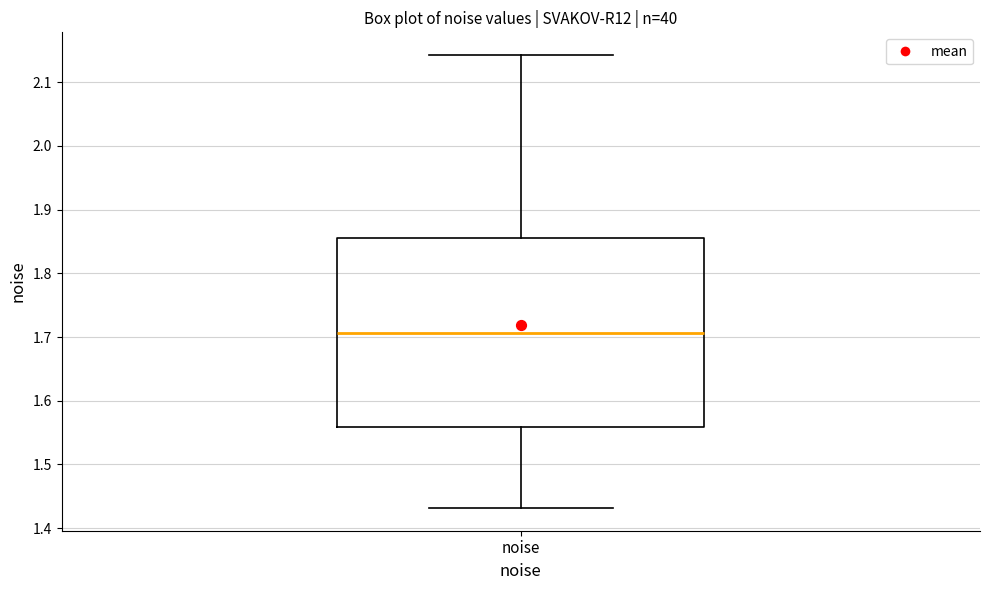

Read this box plot against the y-axis: the position of the median line, the range covered by the box, and the ends of both whiskers. The values are not printed on the chart, so give them approximately, as read against the axis.

median 1.71, box 1.56 to 1.85, whiskers 1.43 to 2.14